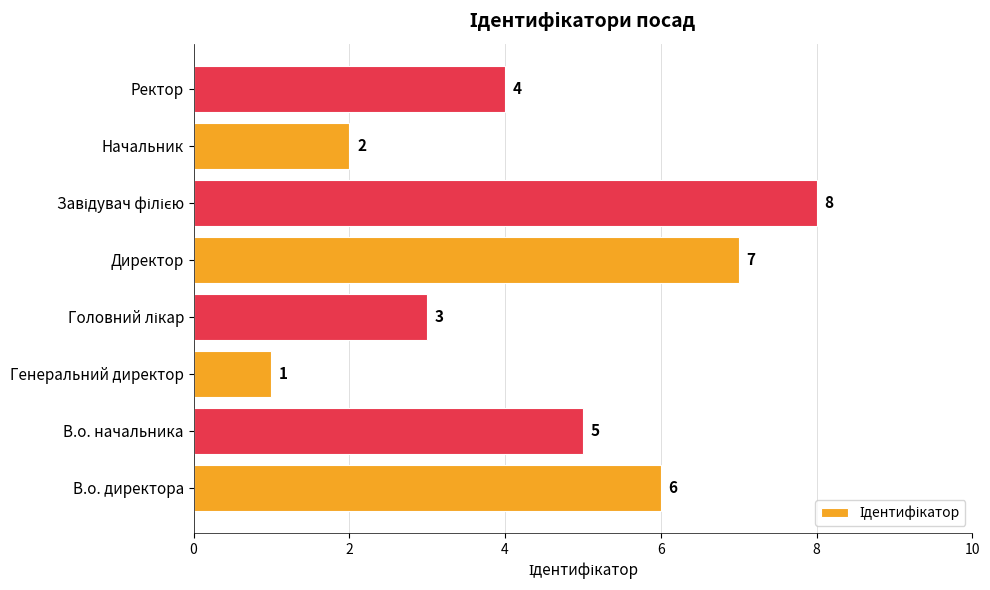

What is the smallest value displayed?

1